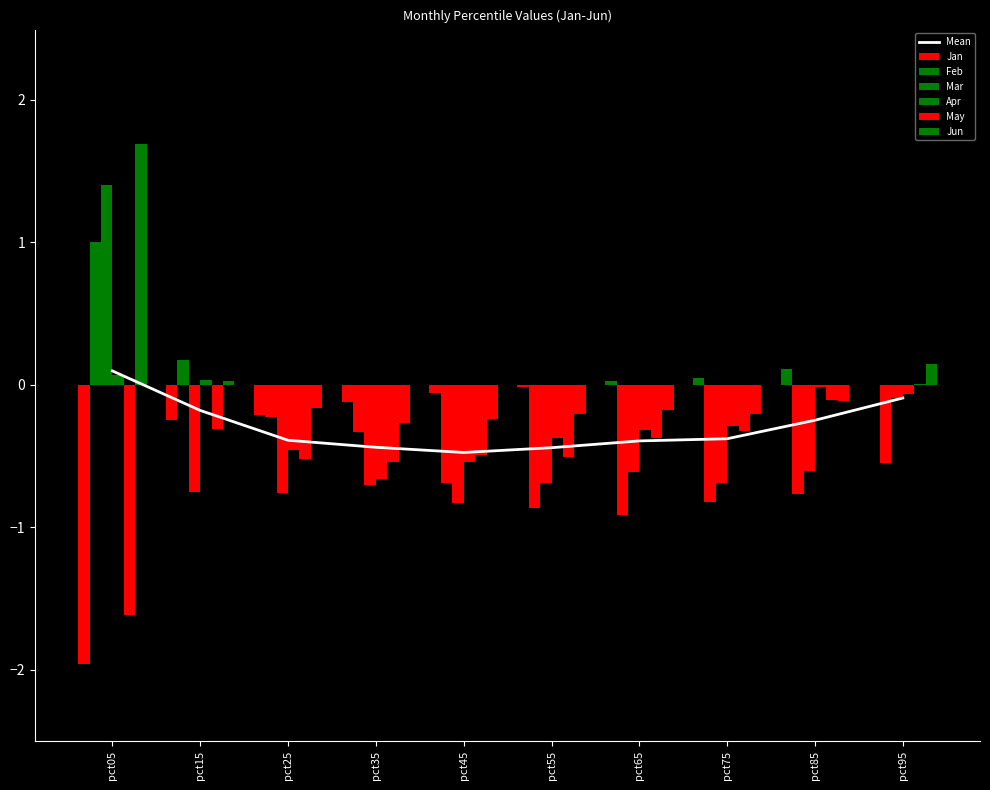

What is the average value of the Apr series?

-0.3